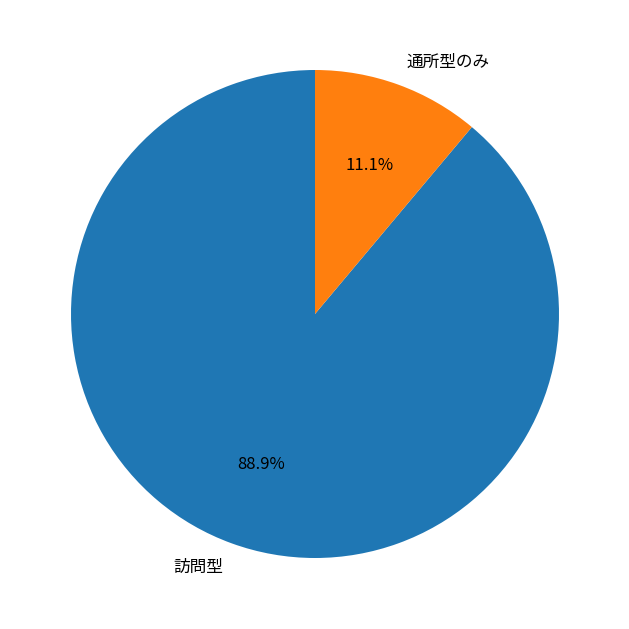

Combined, what portion of the pie is 通所型のみ and 訪問型?

100.0%